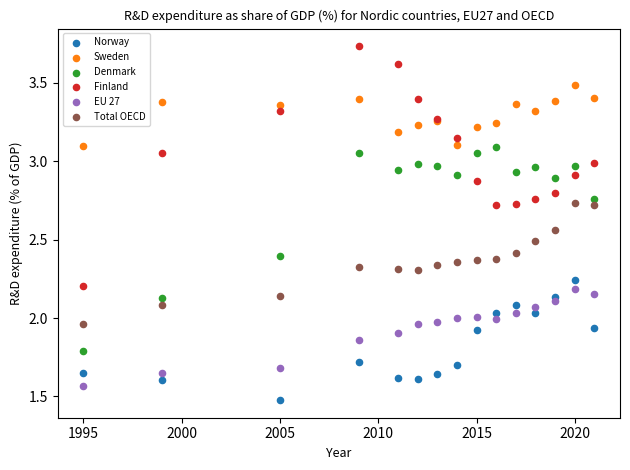

Which series reaches the maximum Y coordinate?

Finland